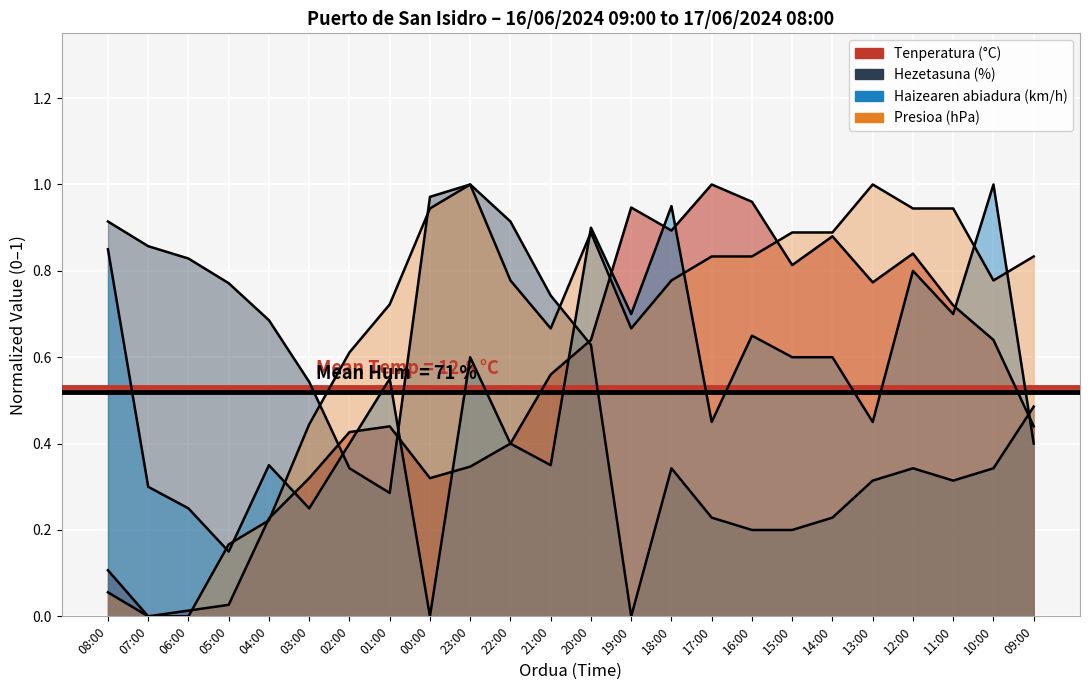

In Tenperatura (°C), how many points are higher than both neighbors (excluding endpoints)?

5